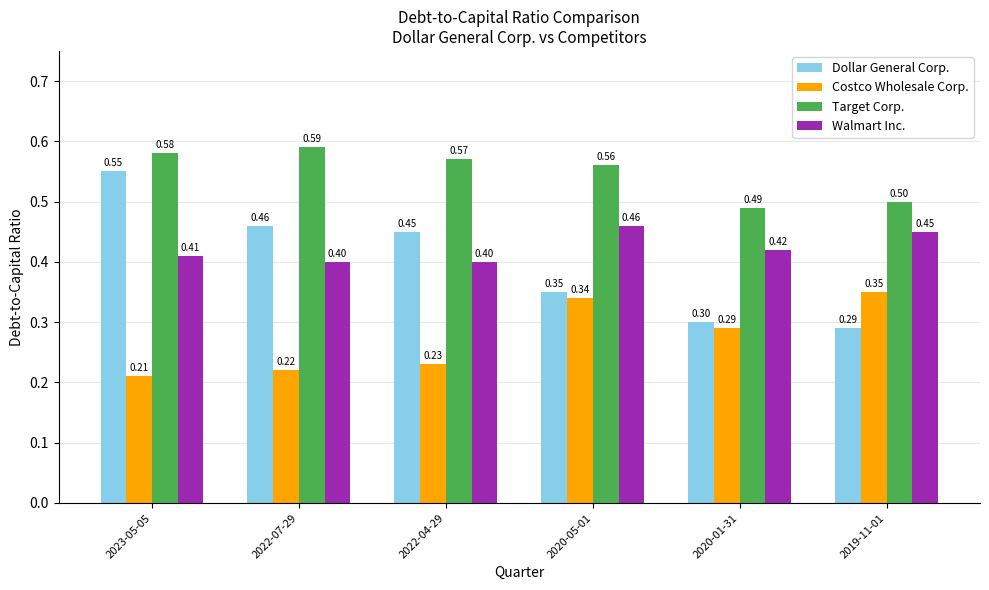

The value of Target Corp. at 2022-07-29 is 0.9. True or false?

False